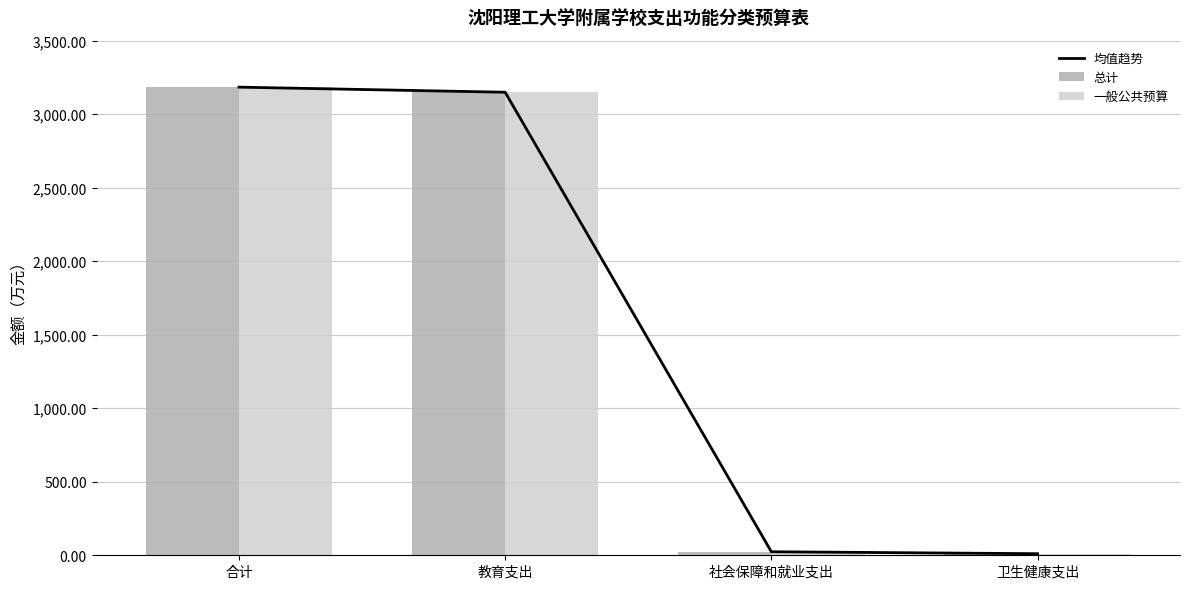

How many series are shown in this chart?

3